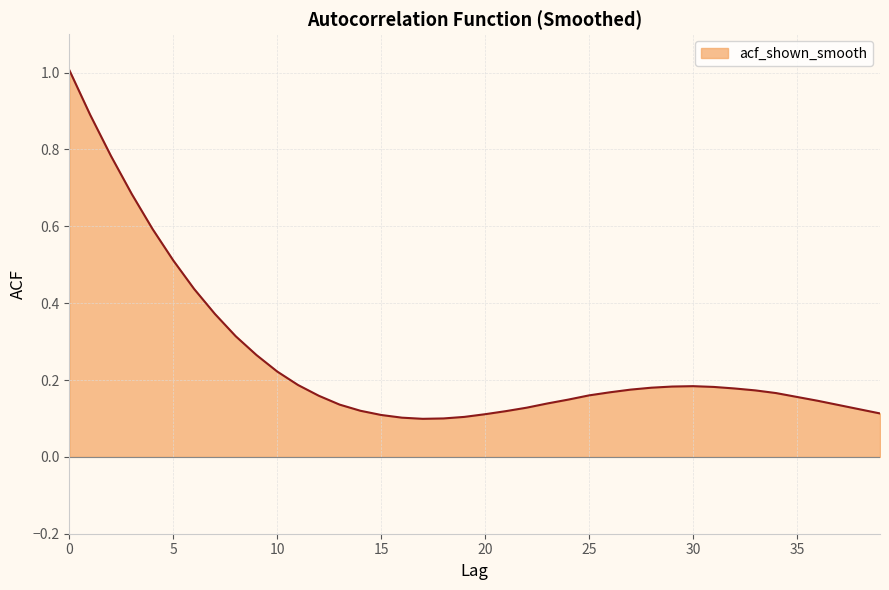

What is the greatest value displayed?

1.0